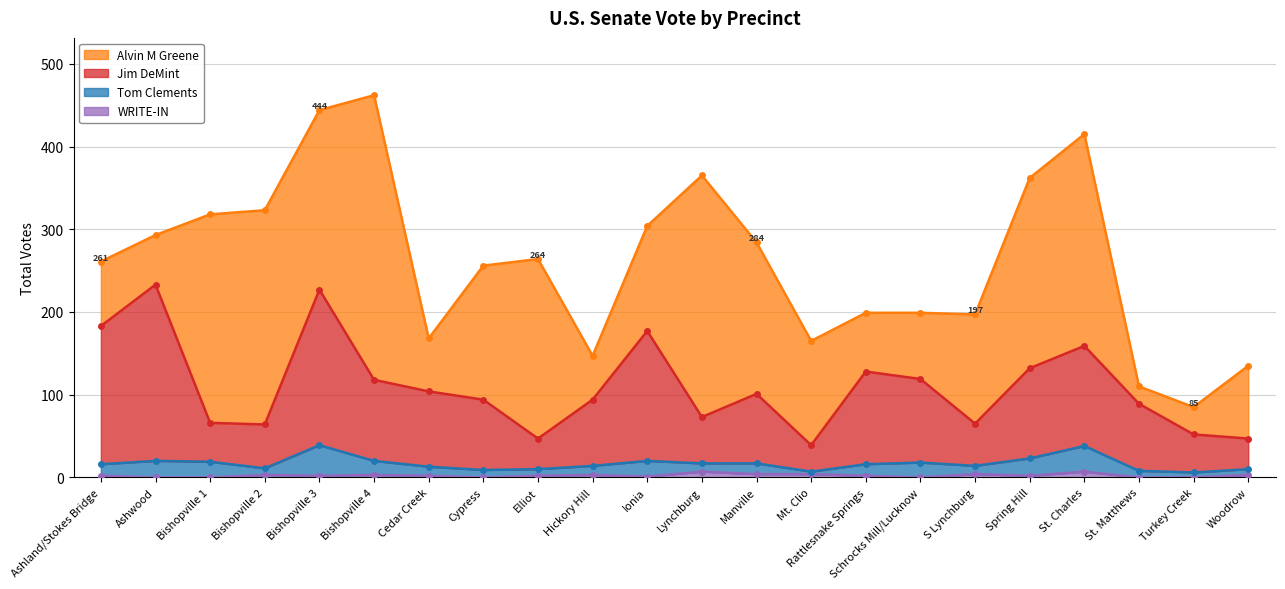

What is the difference between the WRITE-IN values at Bishopville 2 and Spring Hill?

1